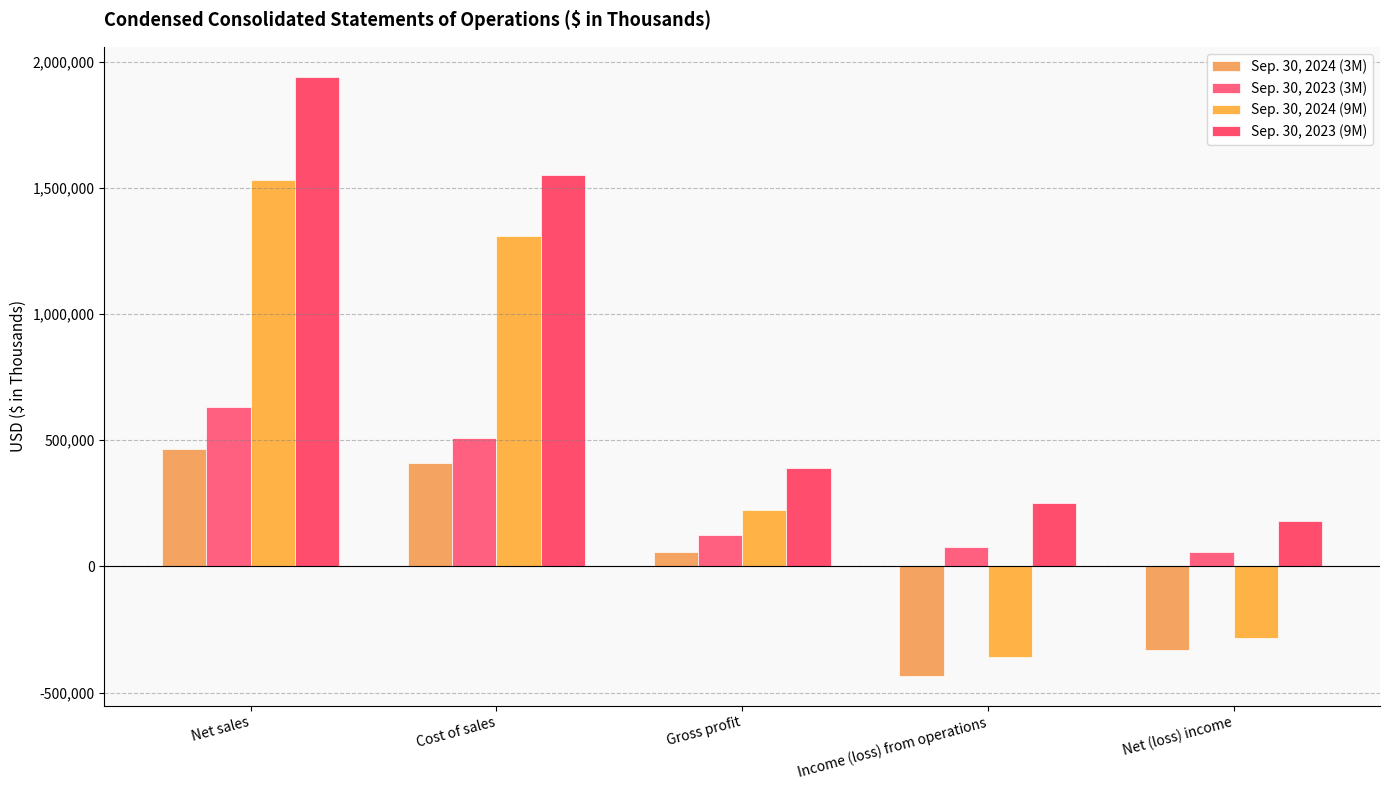

How many data points in Sep. 30, 2024 (9M) are less than 222113?

2